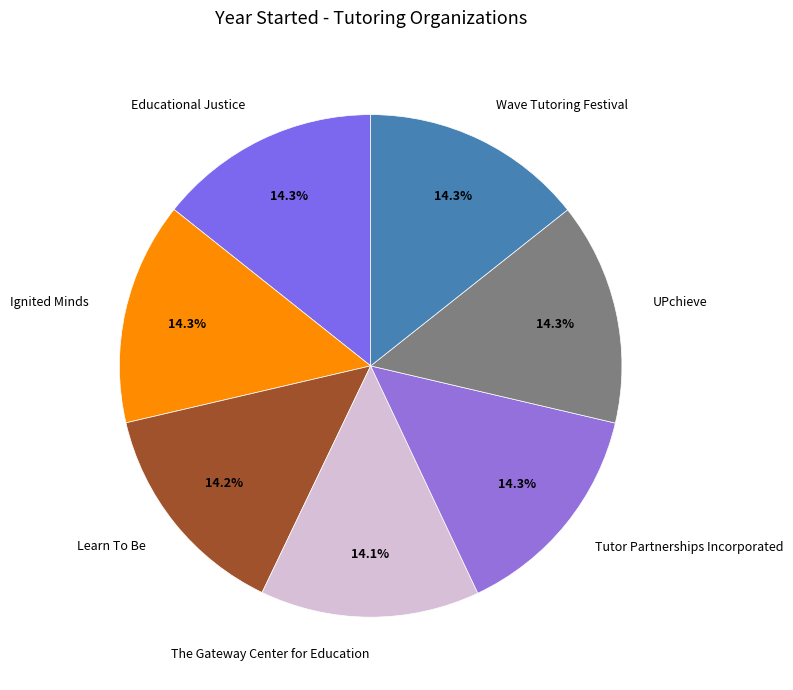

The Ignited Minds slice represents 14% of the pie. True or false?

True